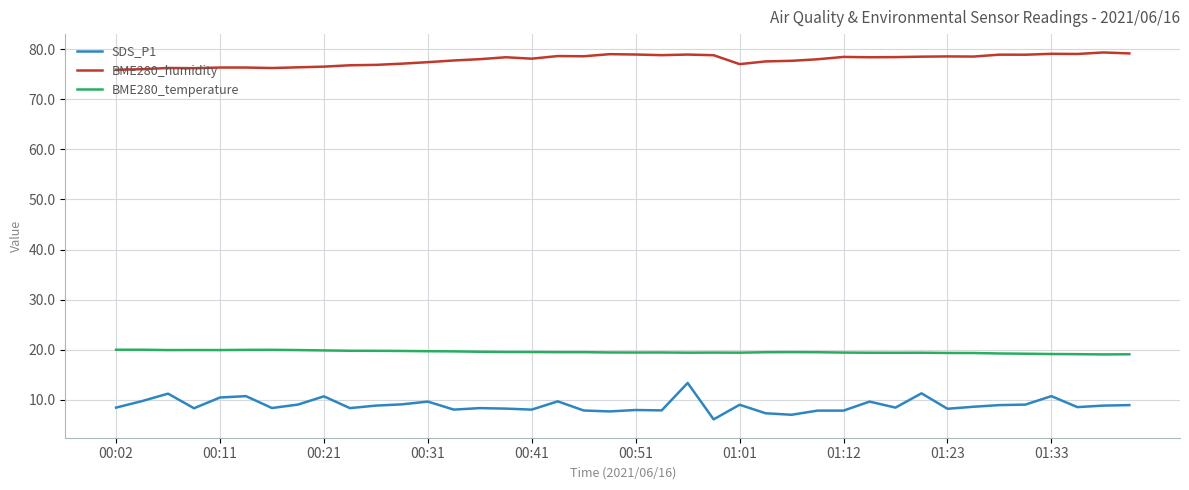

True or false: SDS_P1 and BME280_temperature intersect in this chart.

False